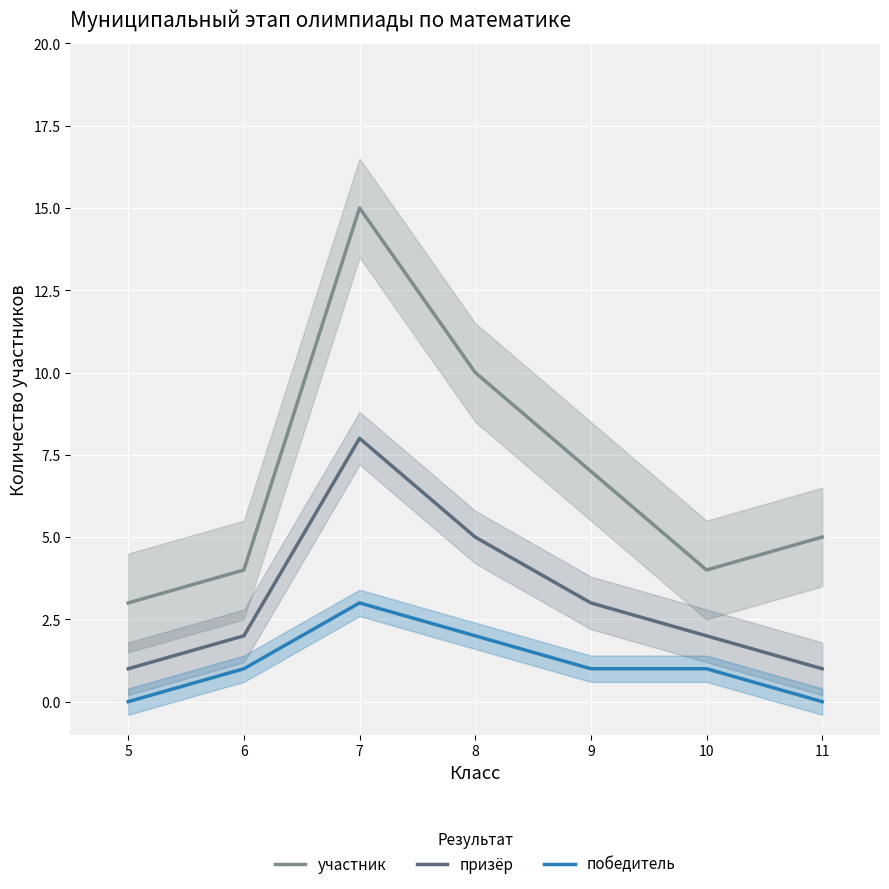

Which series has the widest spread of values?

участник